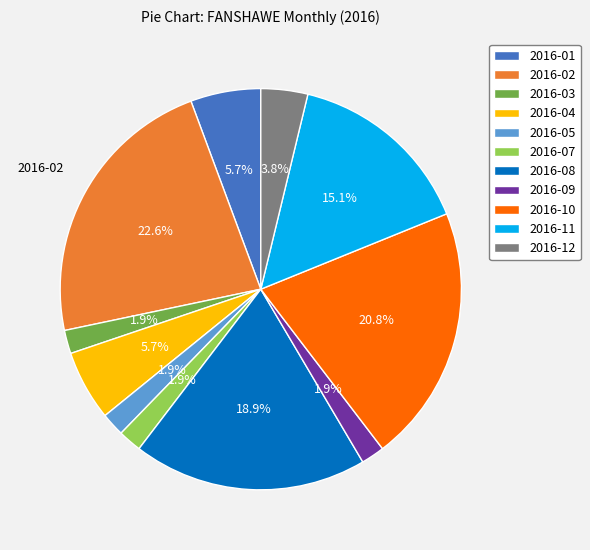

Does any single category account for the majority?

No